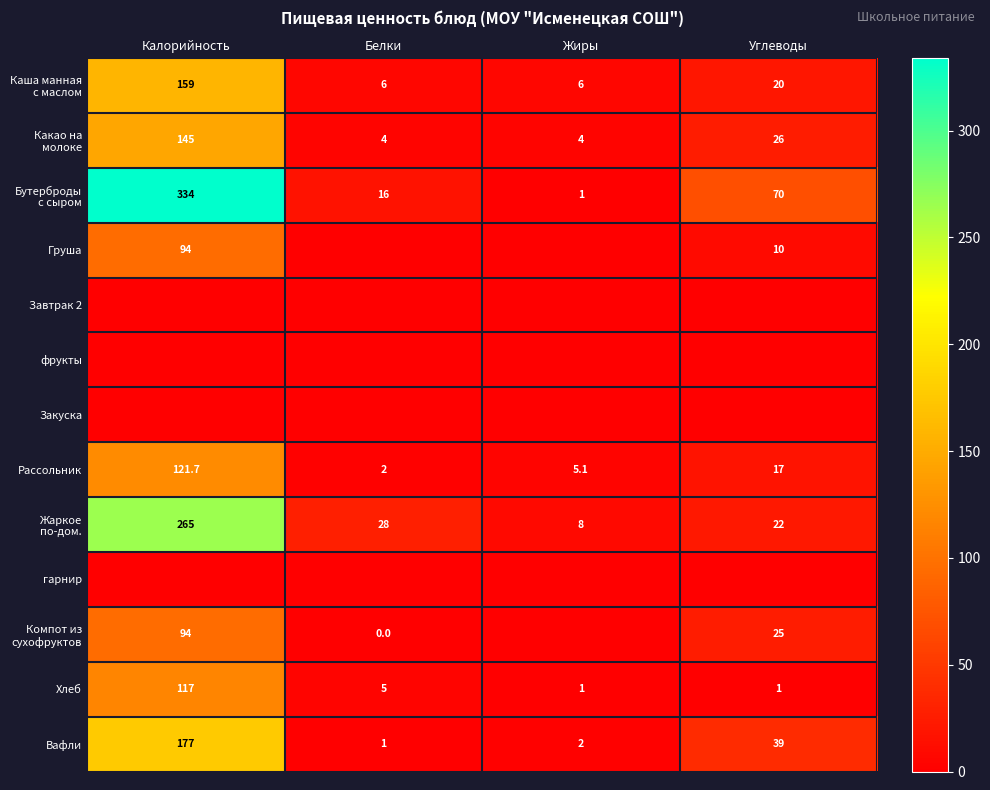

Is it true that Вафли equals 2.0 at Жиры?

True